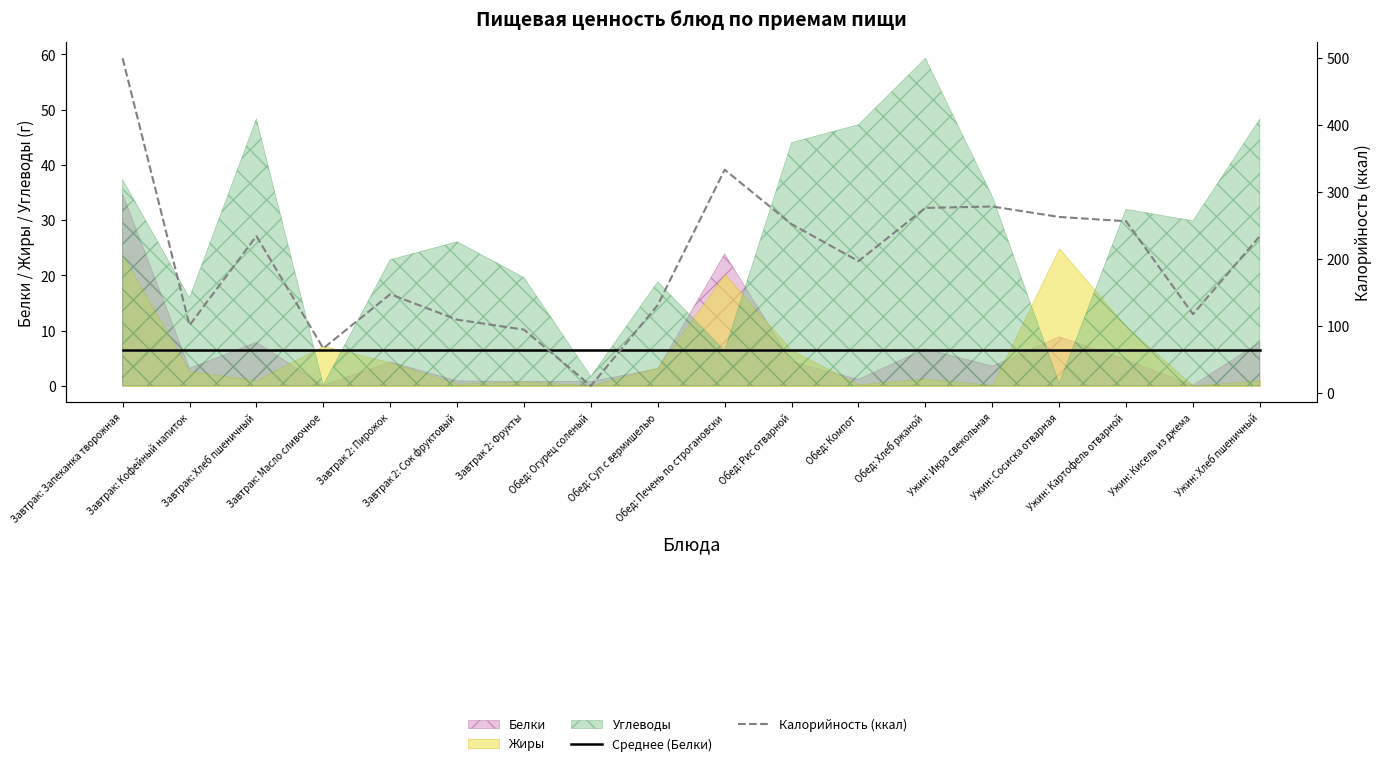

At which category does Калорийность (ккал) reach its first local peak?

Завтрак: Хлеб пшеничный